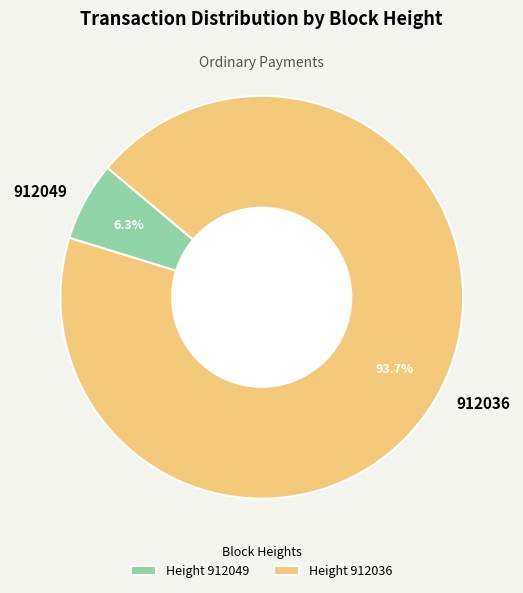

Which has a higher value, 912036 or 912049?

912036